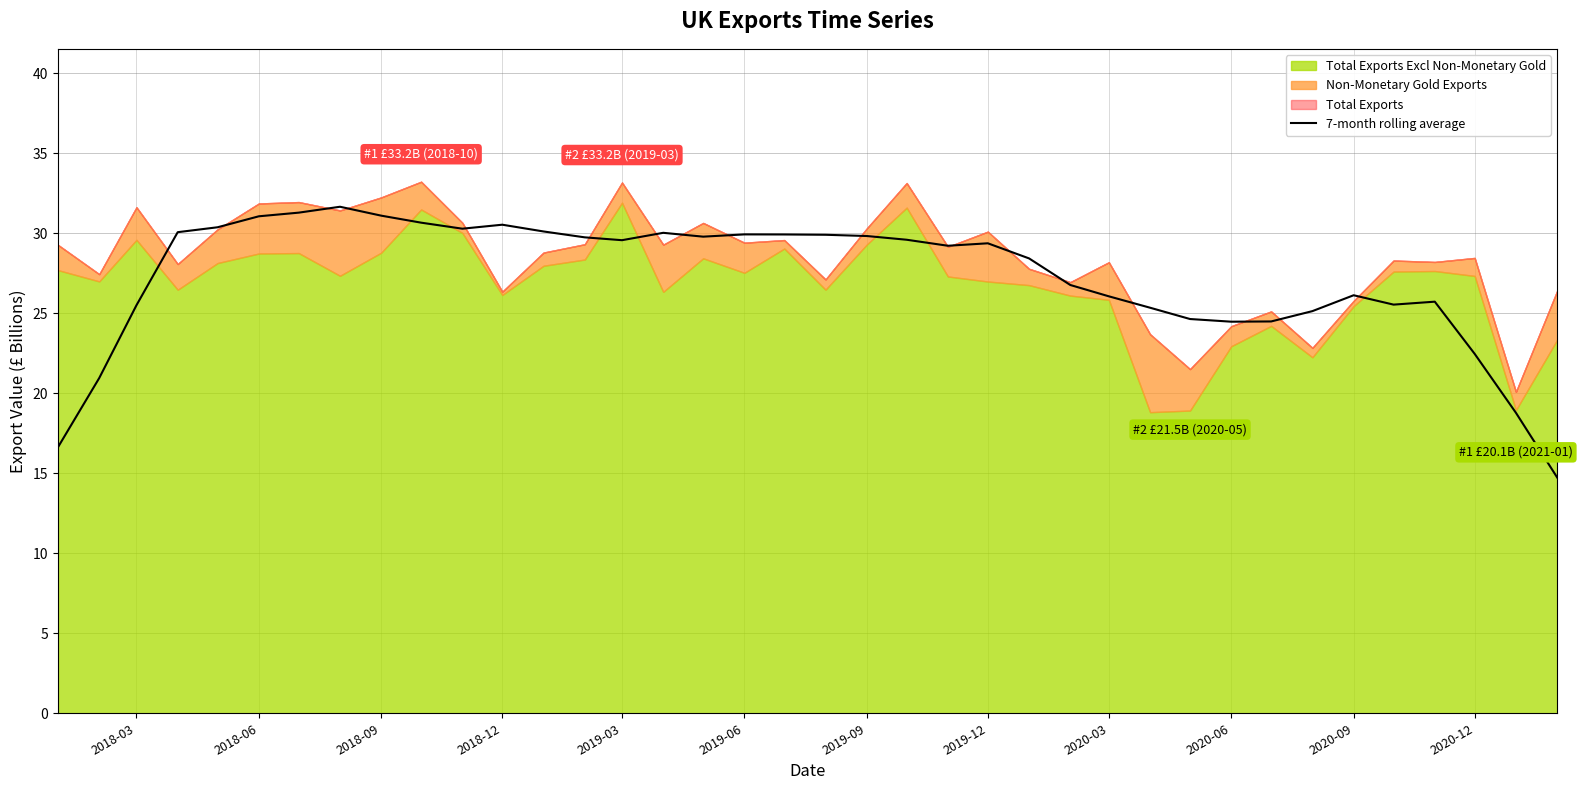

What is the maximum value for 7-month rolling average?

31.7